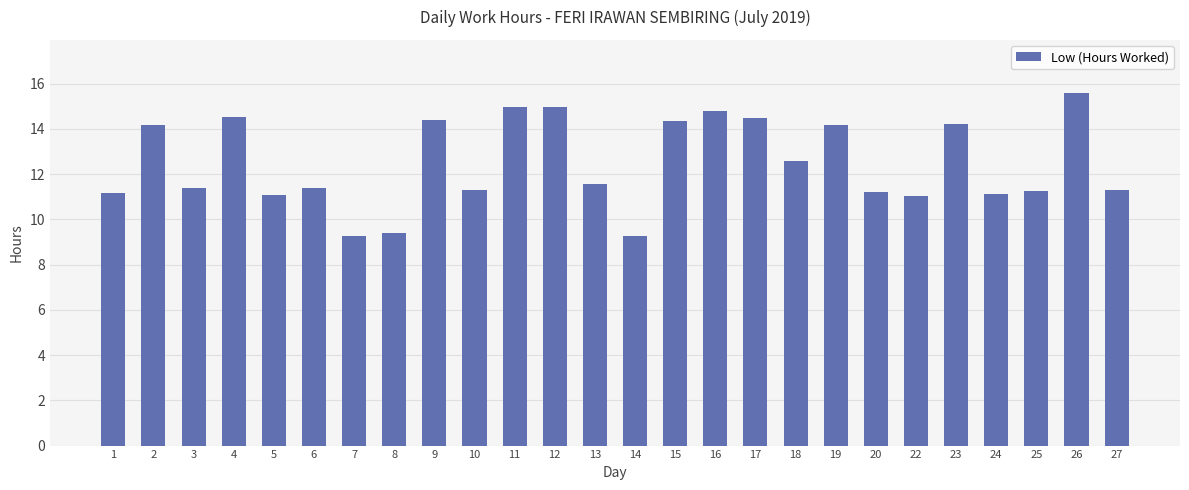

What is the minimum value shown in the chart?

9.3